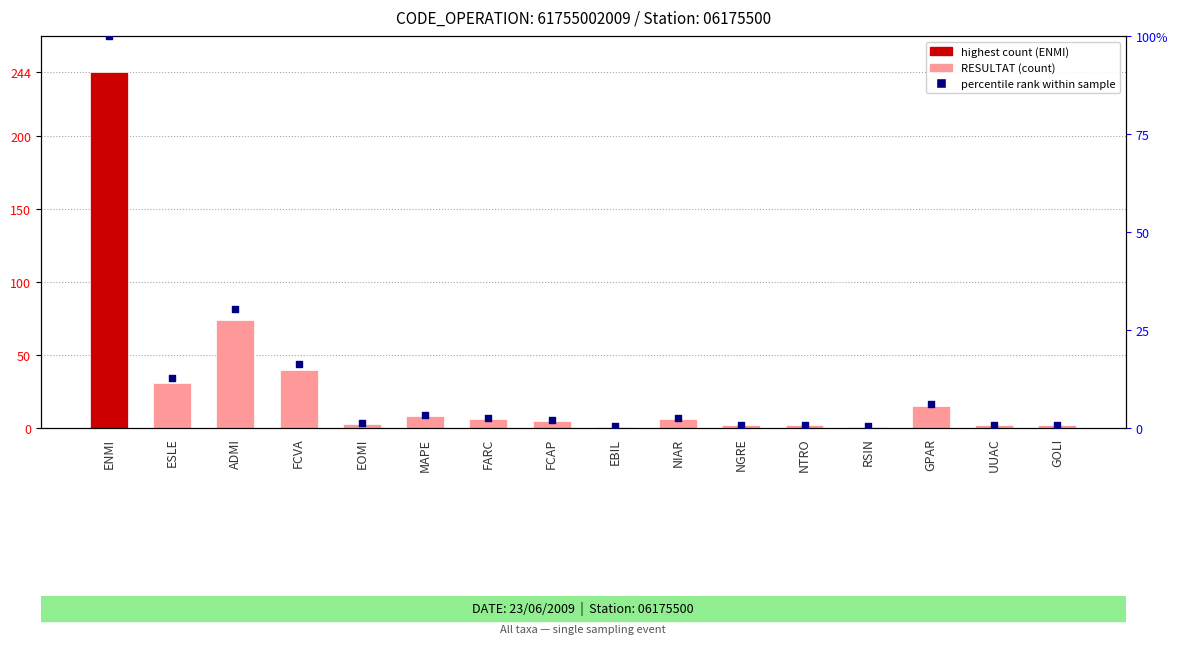

At how many categories does at least one series exceed 225?

1